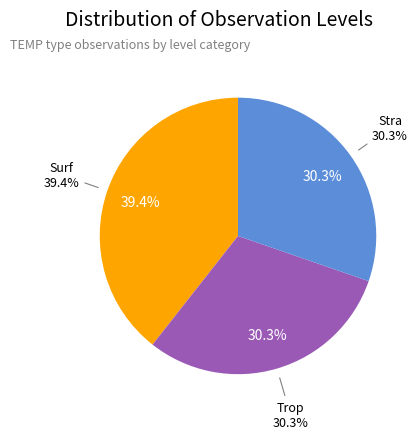

True or false: Stra accounts for 19% of the total.

False